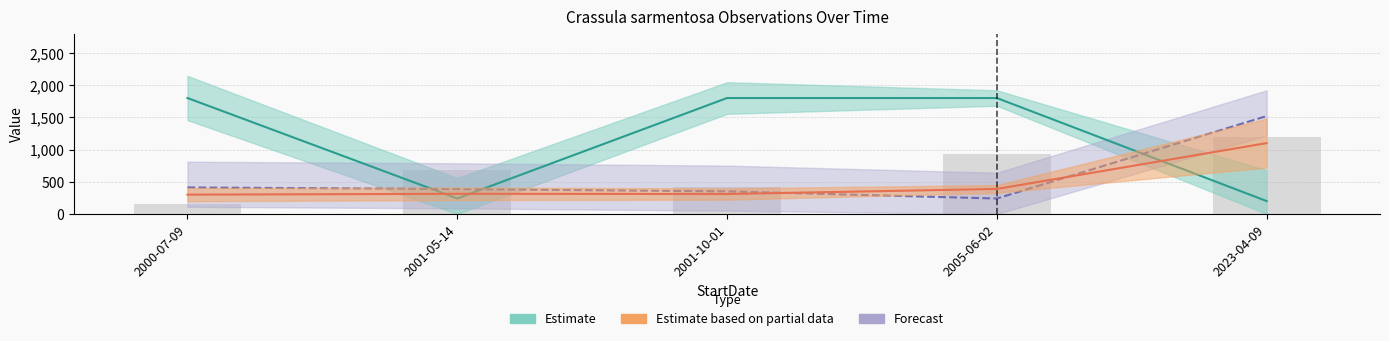

What is the label of the 5th bar from the right?

2000-07-09